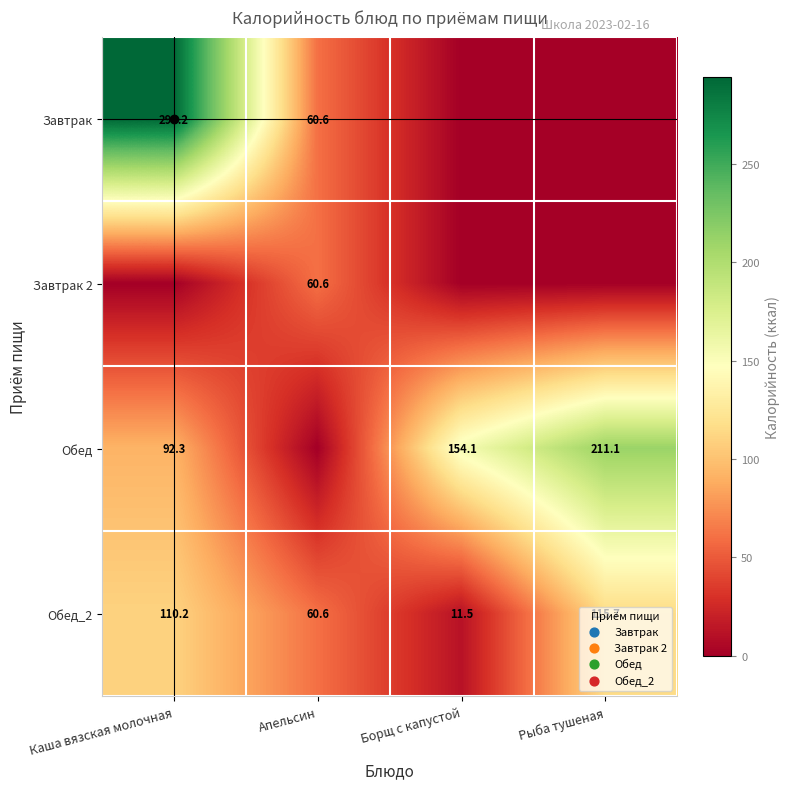

What is the difference between the Обед_2 values at Рыба тушеная and Борщ с капустой?

104.2